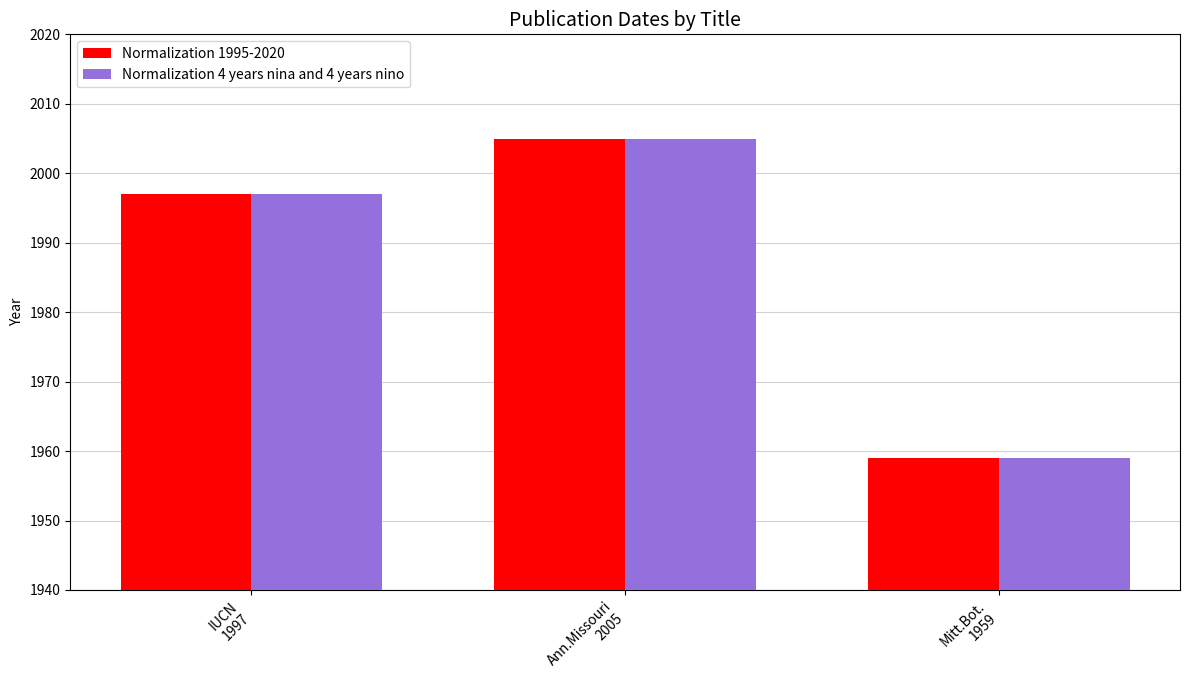

Is it true that Normalization 1995-2020 equals 1959 at Mitt.Bot.
1959?

True